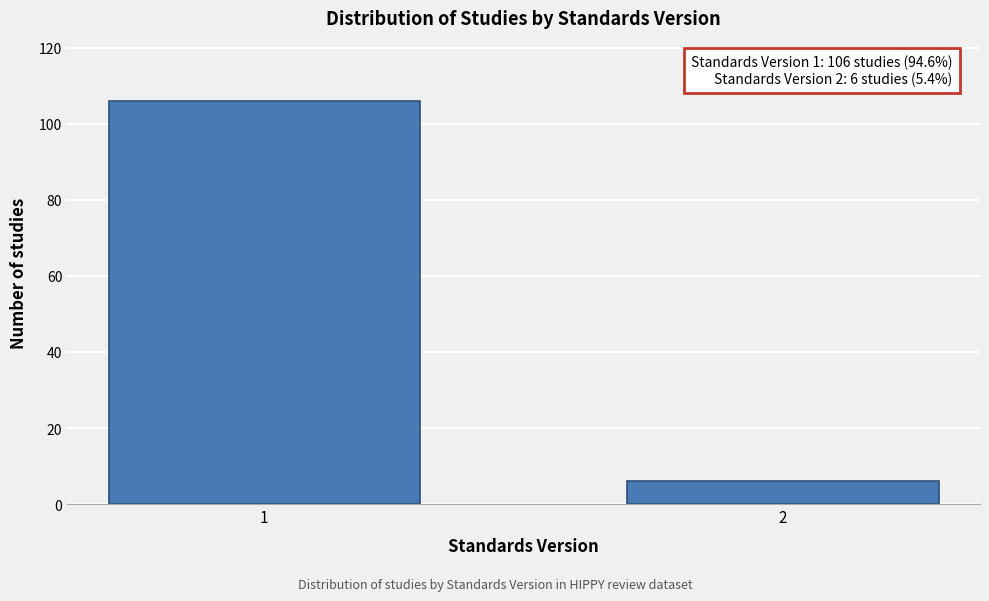

Reading left to right, extract all data points from this chart.

1=106	2=6